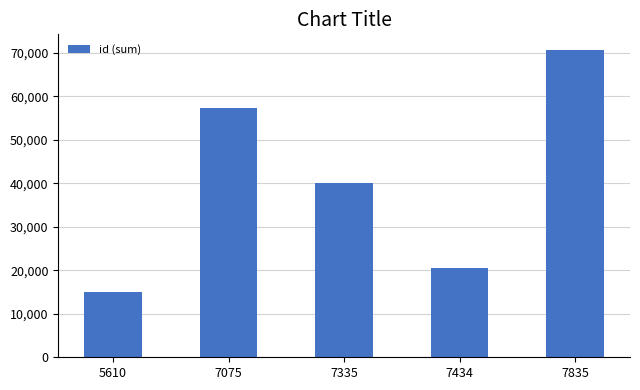

Reading right to left, transcribe all the data shown in this chart.

7835=70680	7434=20625	7335=40064	7075=57322	5610=14985